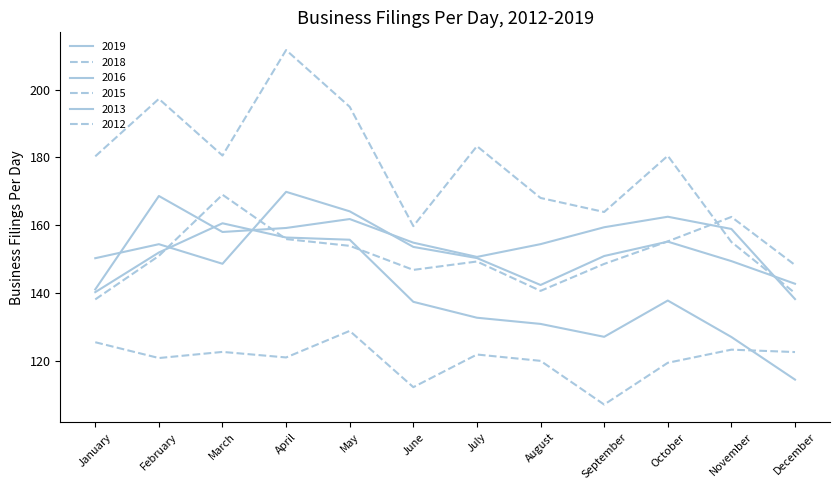

True or false: 2015 has a value of 112.1 at June.

True